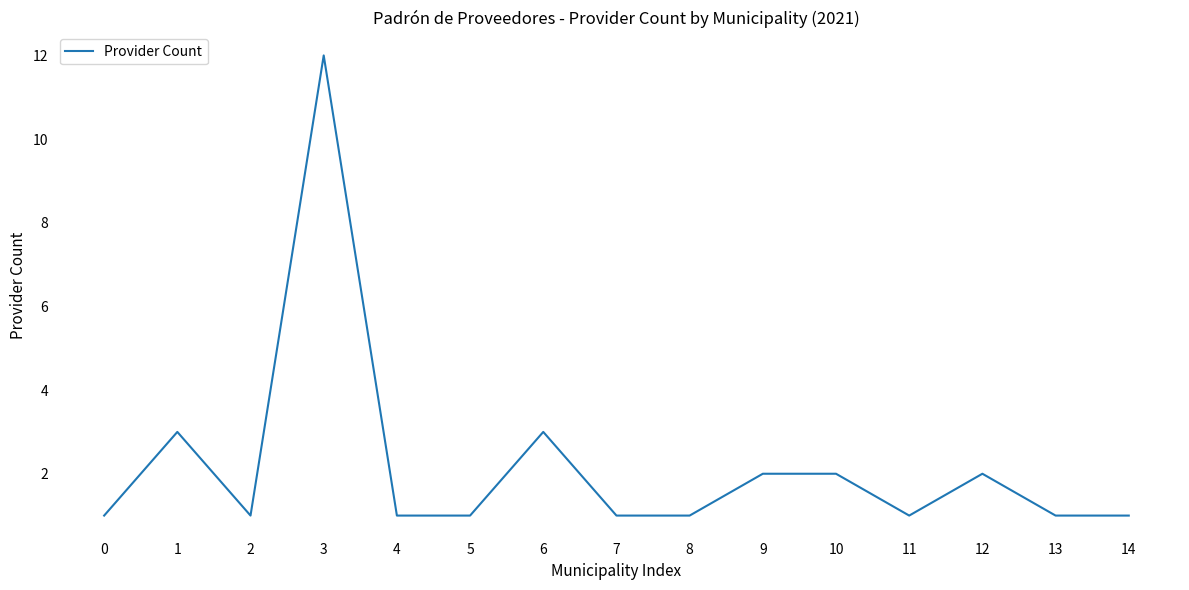

The value at 4 is 0. True or false?

False